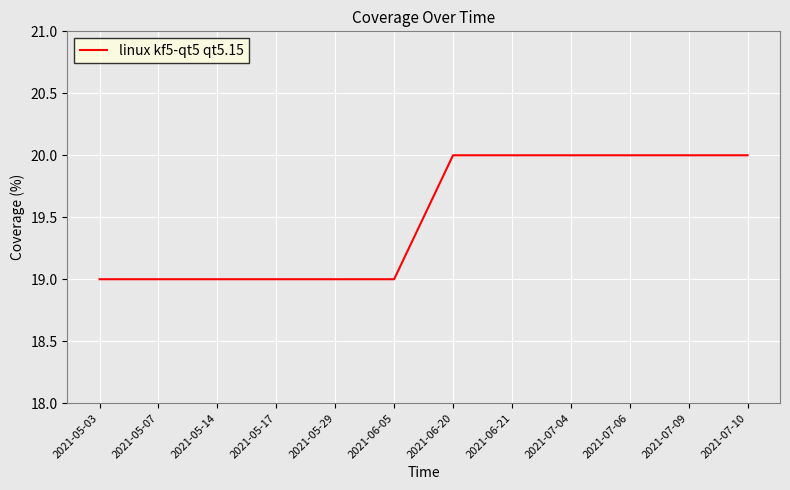

What is the sum of all values?

234